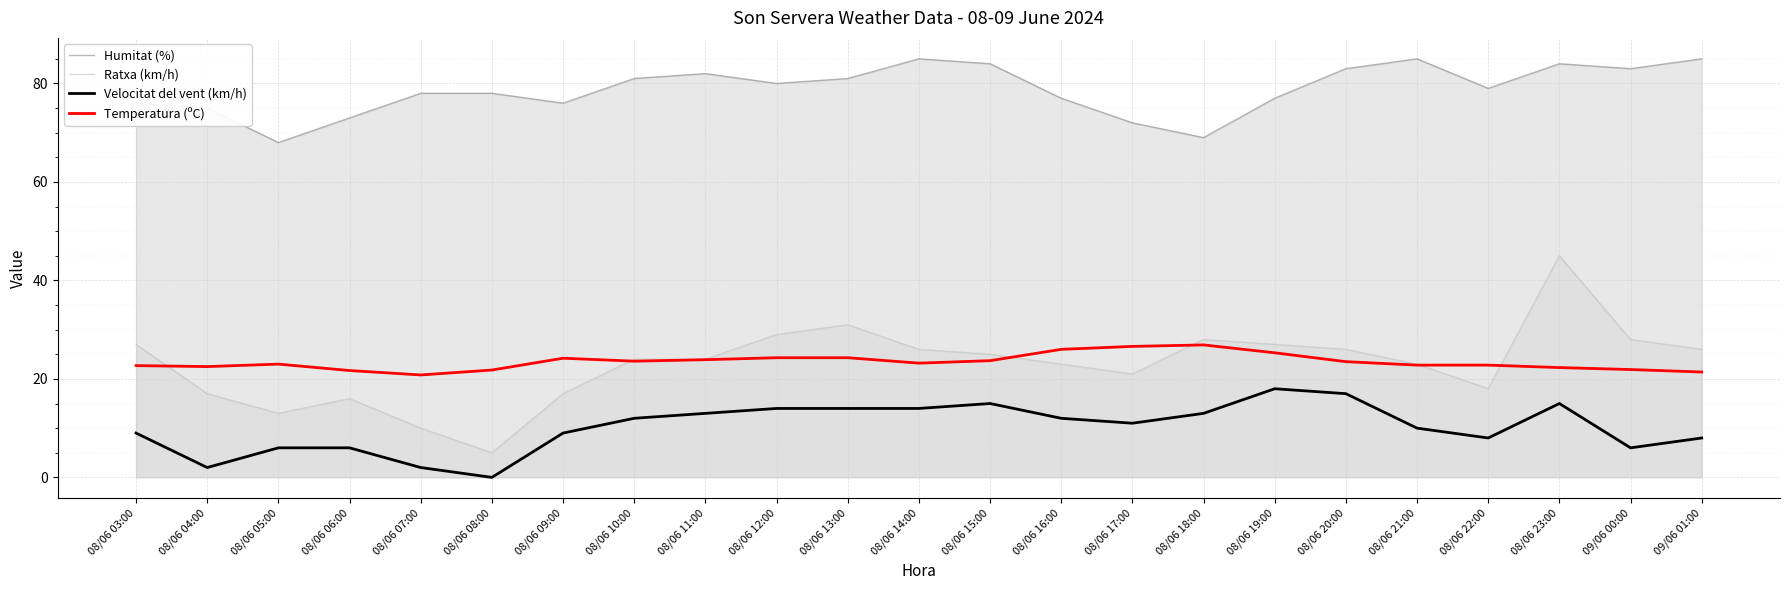

True or false: Ratxa (km/h) and Velocitat del vent (km/h) cross at least once.

False